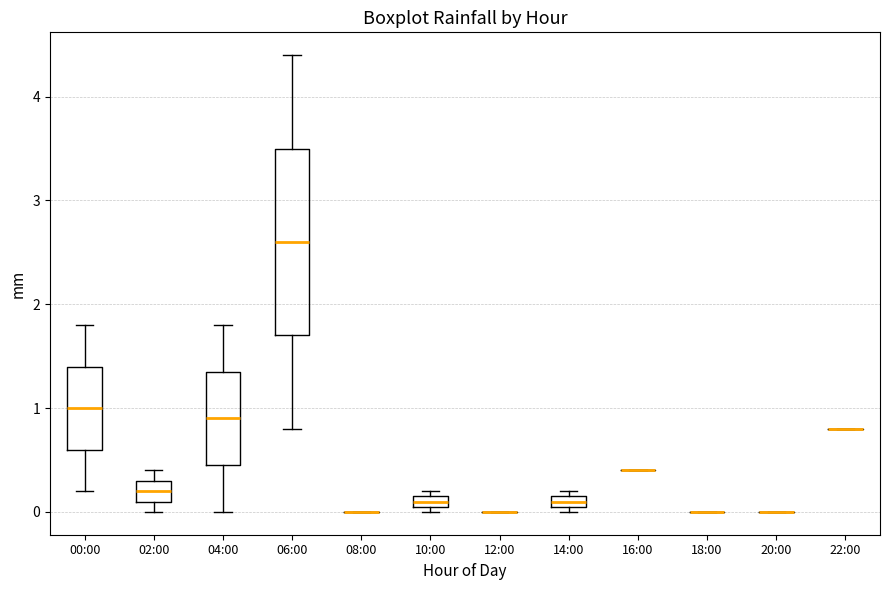

Where does the median line of the box for 04:00 sit on the y-axis? The values are not printed on the chart, so give them approximately, as read against the axis.

0.9